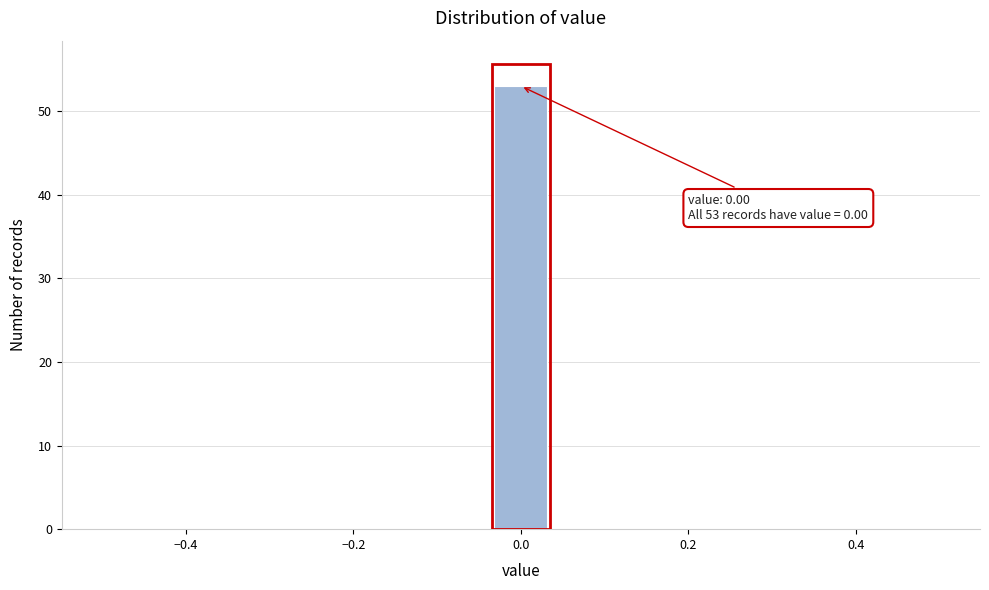

Read against the x-axis, roughly where is the centre of the tallest bar?

0.00